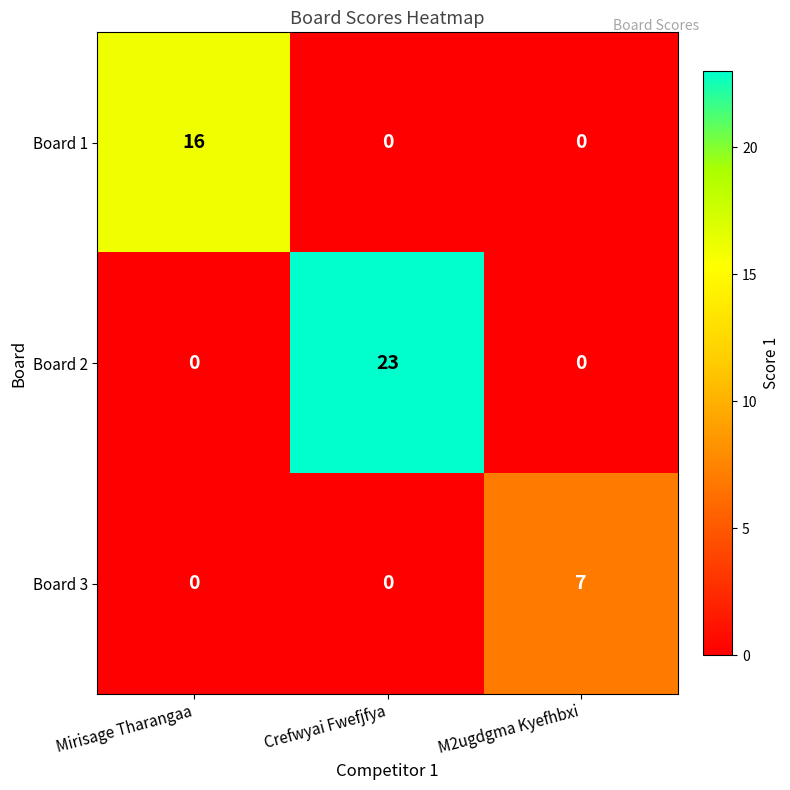

Rank the series by their maximum value, from lowest to highest.

Board 3, Board 1, Board 2